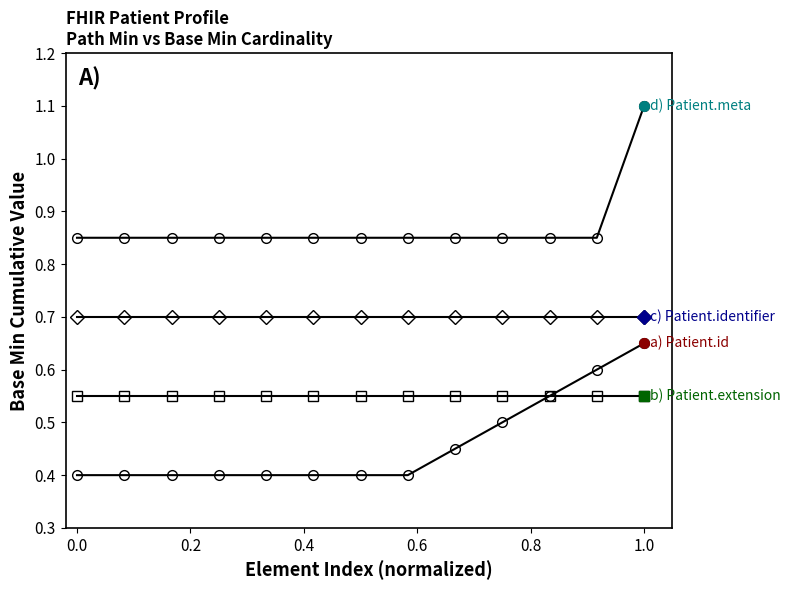

Is this an area chart (filled region under the line)?

No